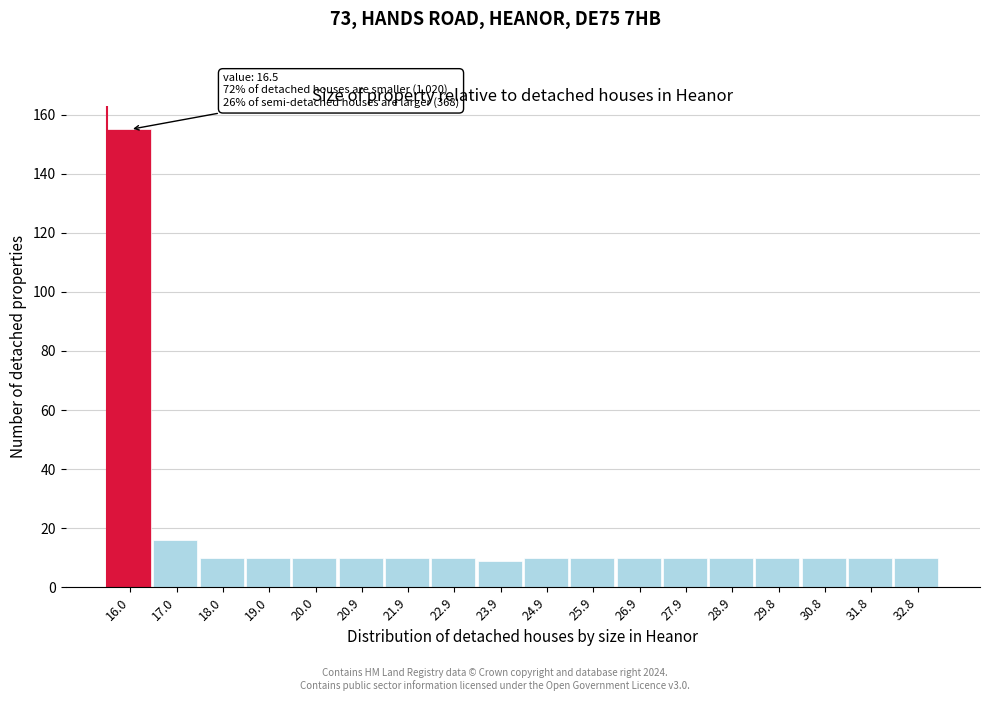

Reading left to right, transcribe all the data shown in this chart.

16.0=155	17.0=16	18.0=10	19.0=10	20.0=10	20.9=10	21.9=10	22.9=10	23.9=9	24.9=10	25.9=10	26.9=10	27.9=10	28.9=10	29.8=10	30.8=10	31.8=10	32.8=10